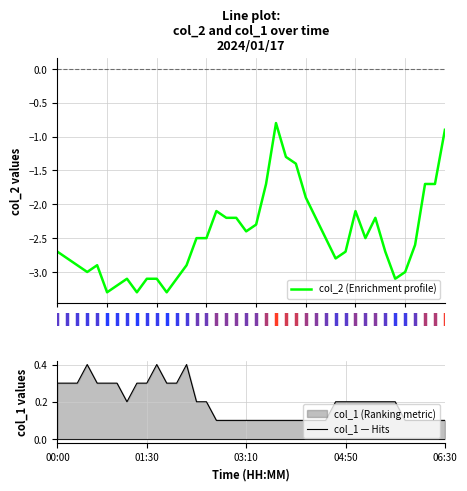

What is the difference between the maximum and minimum values in the col_2 (Enrichment profile) series?

2.5